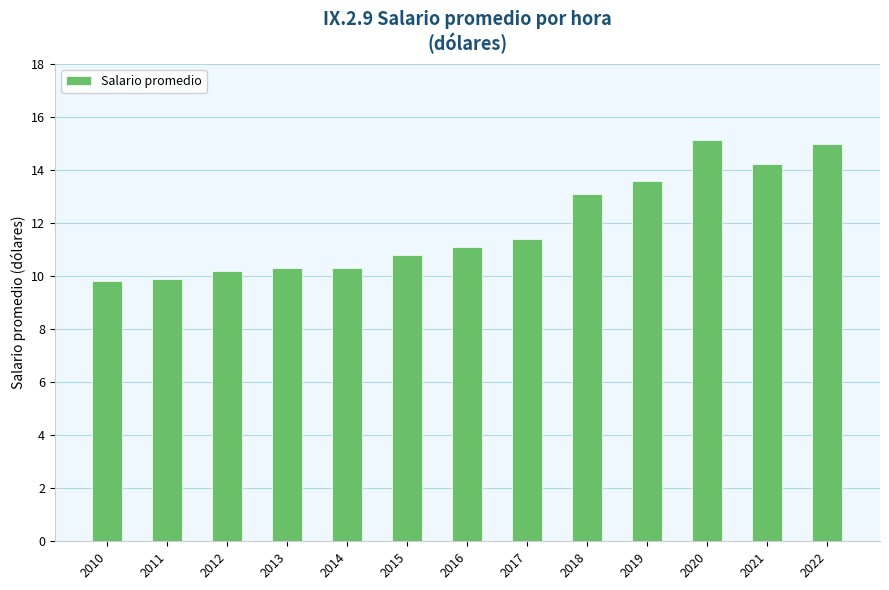

What value does the data have at 2010?

9.8